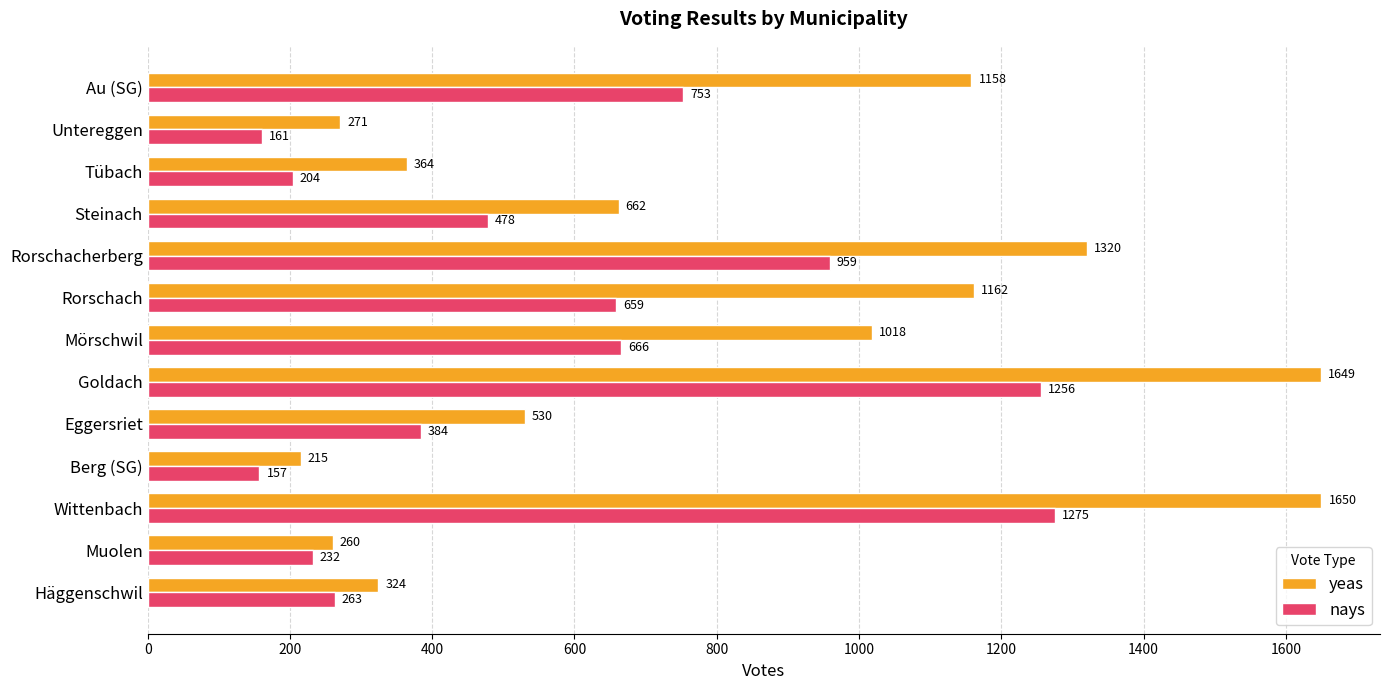

Rank the series by their average value, from highest to lowest.

yeas, nays